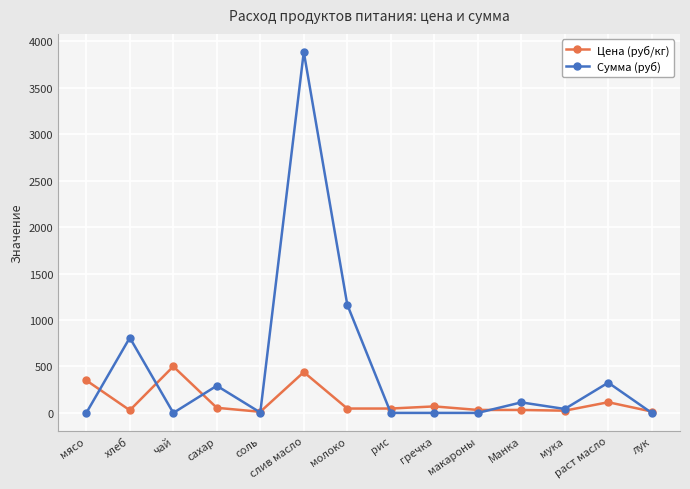

Does the chart display data point markers on the line(s)?

Yes